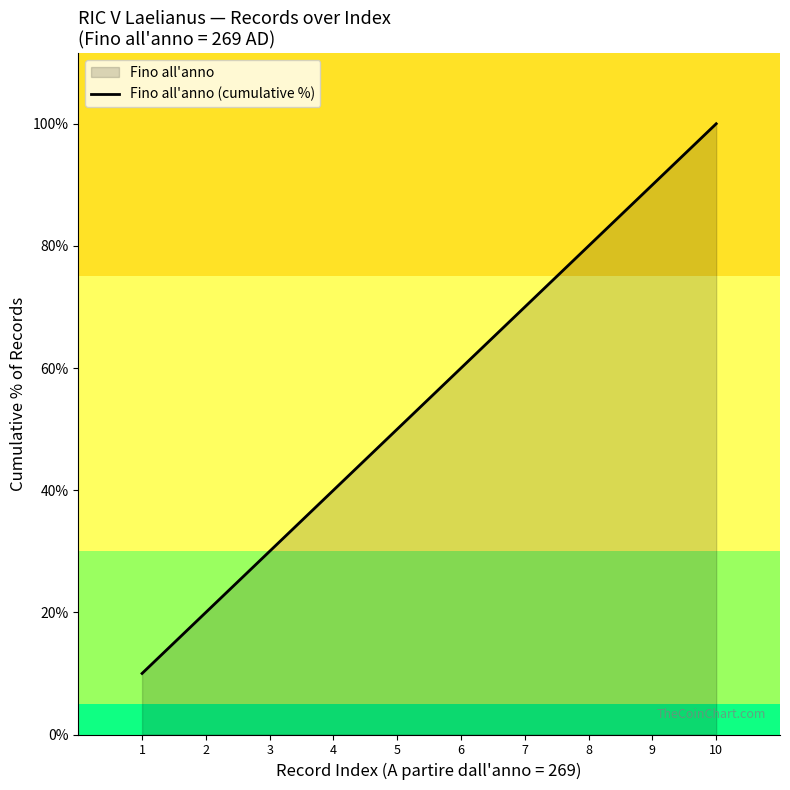

How many values are between 30 and 80?

6